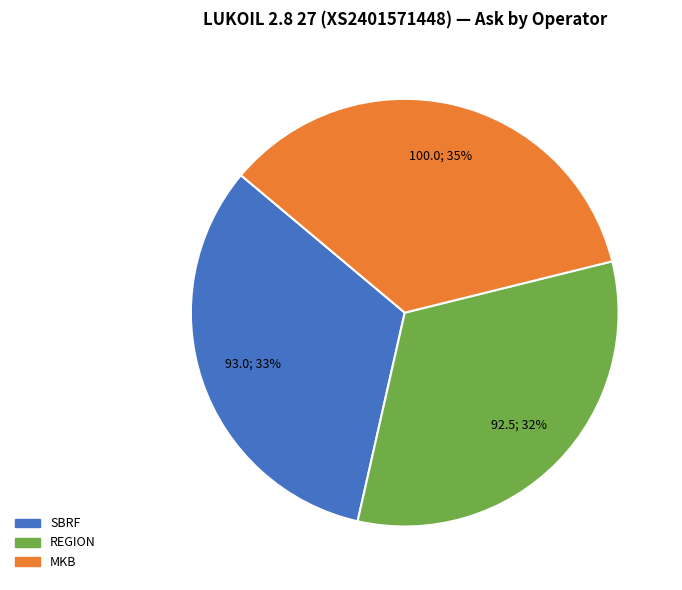

Is it true that REGION is 32% of the pie?

True